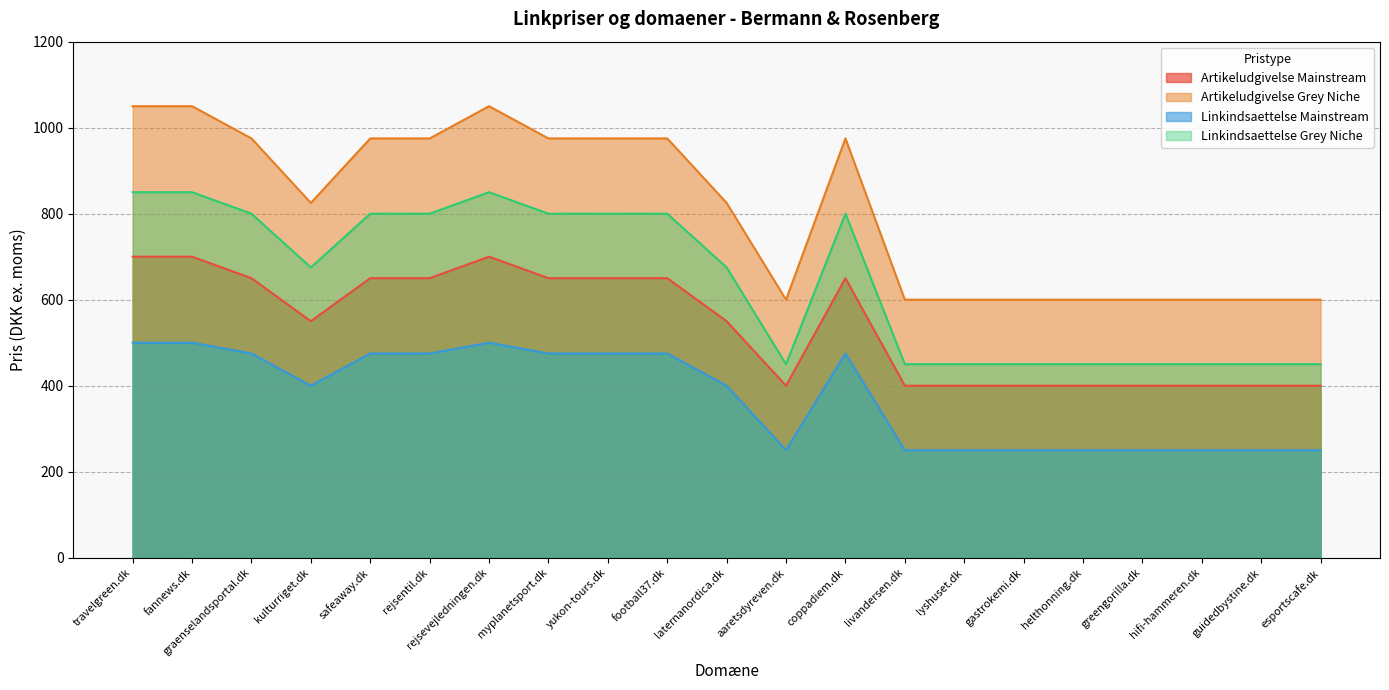

Is it true that Linkindsaettelse Grey Niche equals 850 at fannews.dk?

True